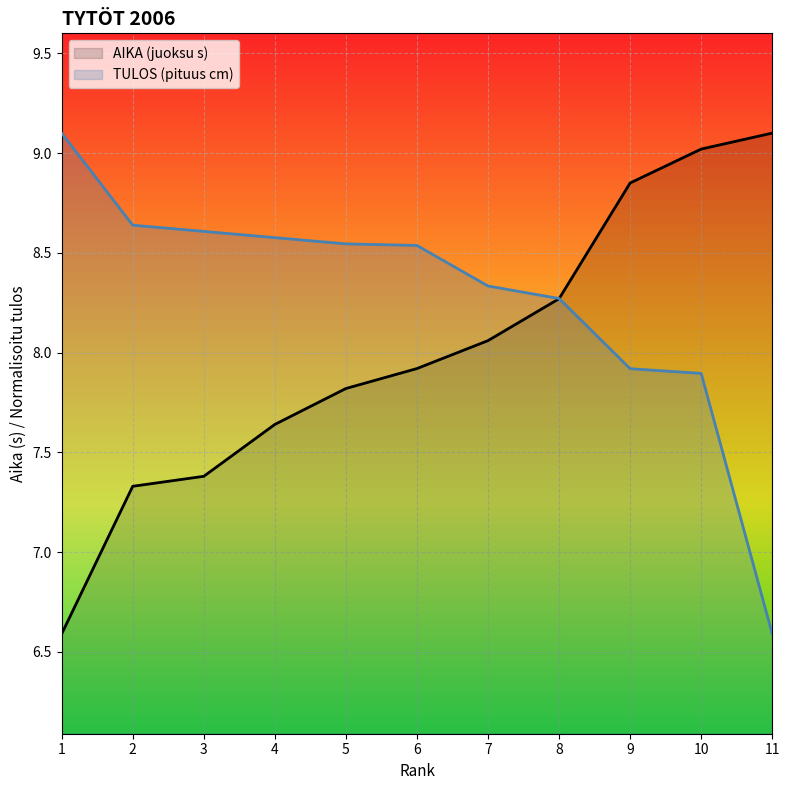

Which label corresponds to the largest value in the chart?

11